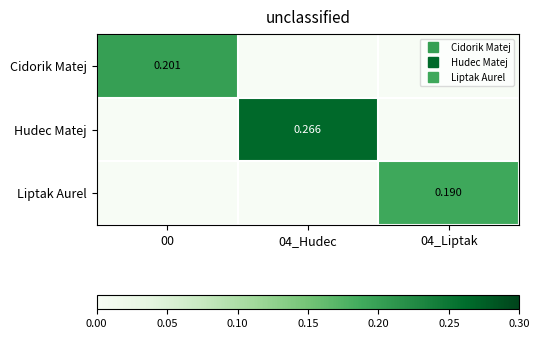

How many Cidorik Matej values are between 0 and 1?

3